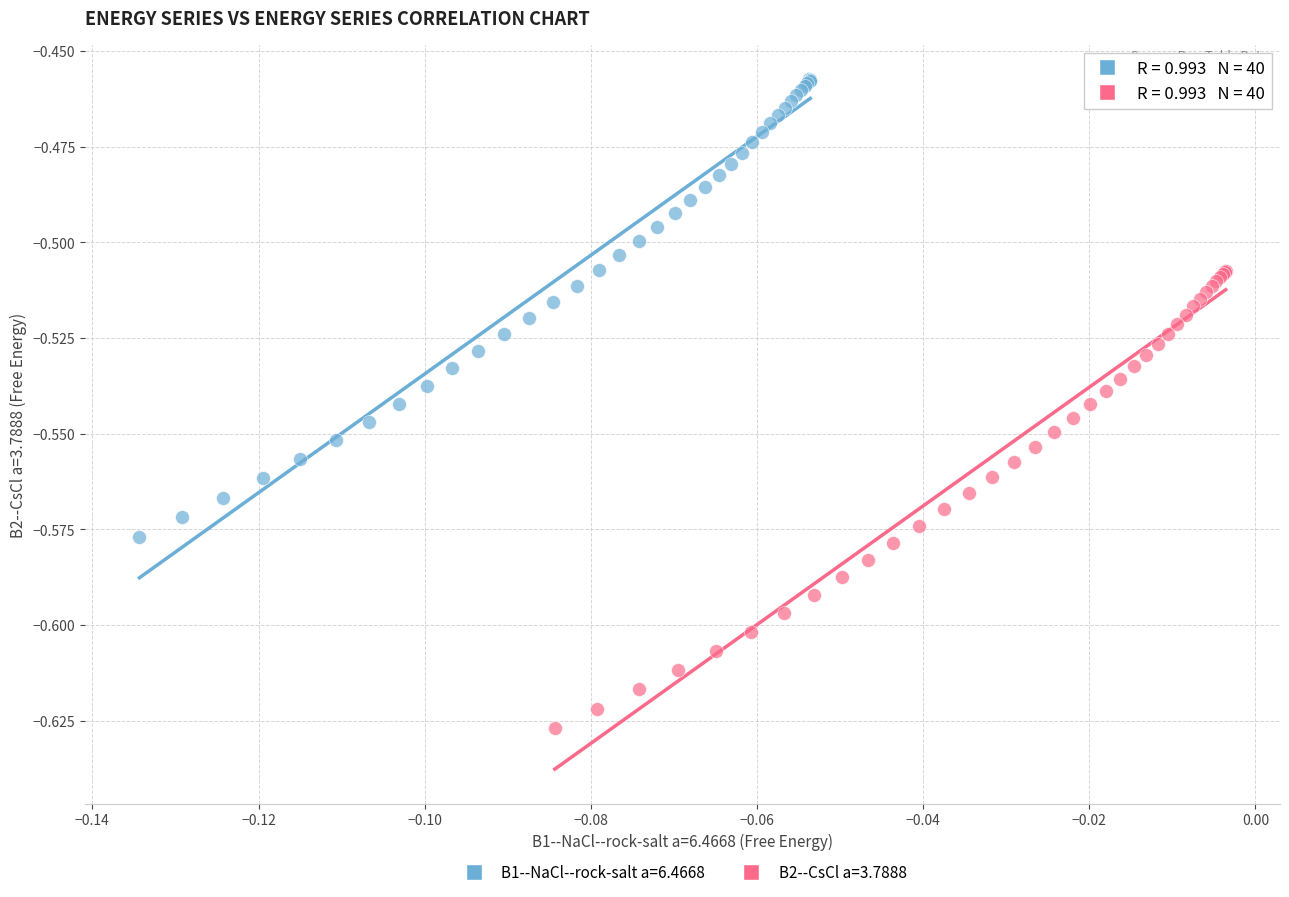

Which series contains the lowest Y value?

B2--CsCl a=3.7888